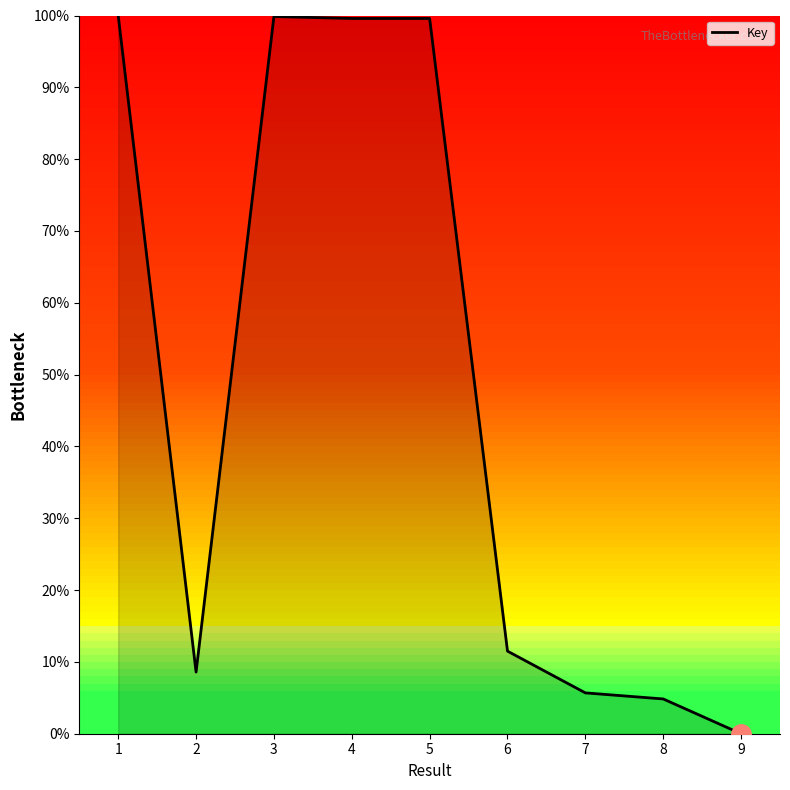

At which label is the value closest to 50?

6